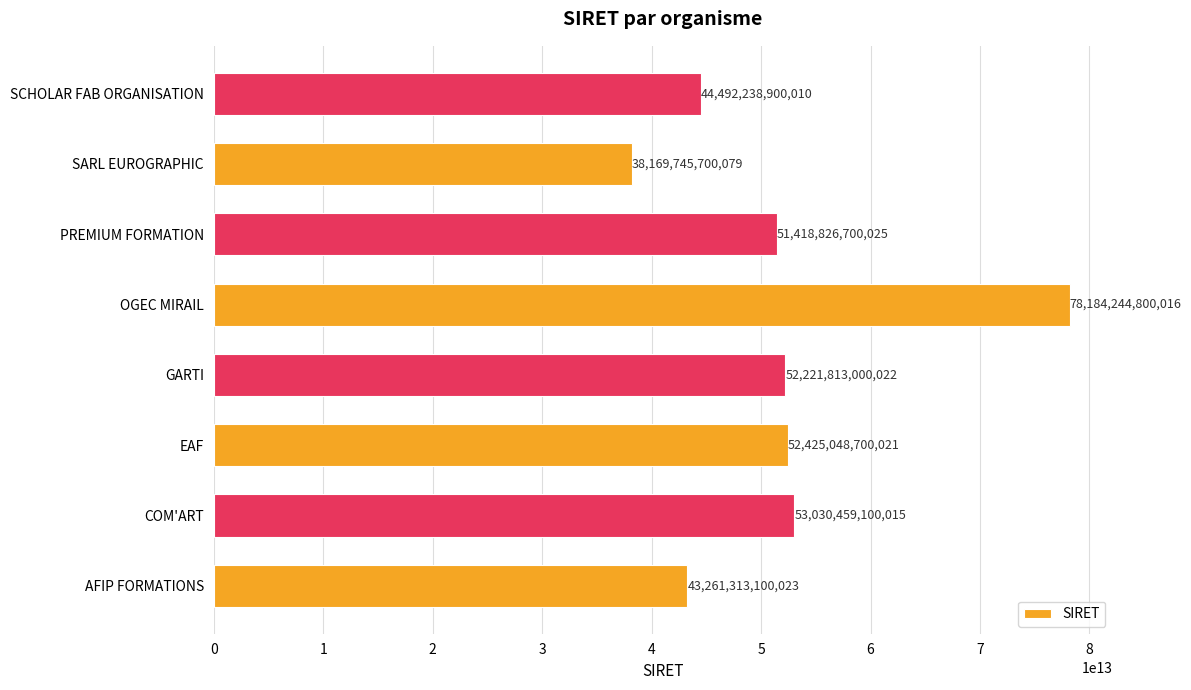

Are the bars grouped side by side (vs. stacked)?

No